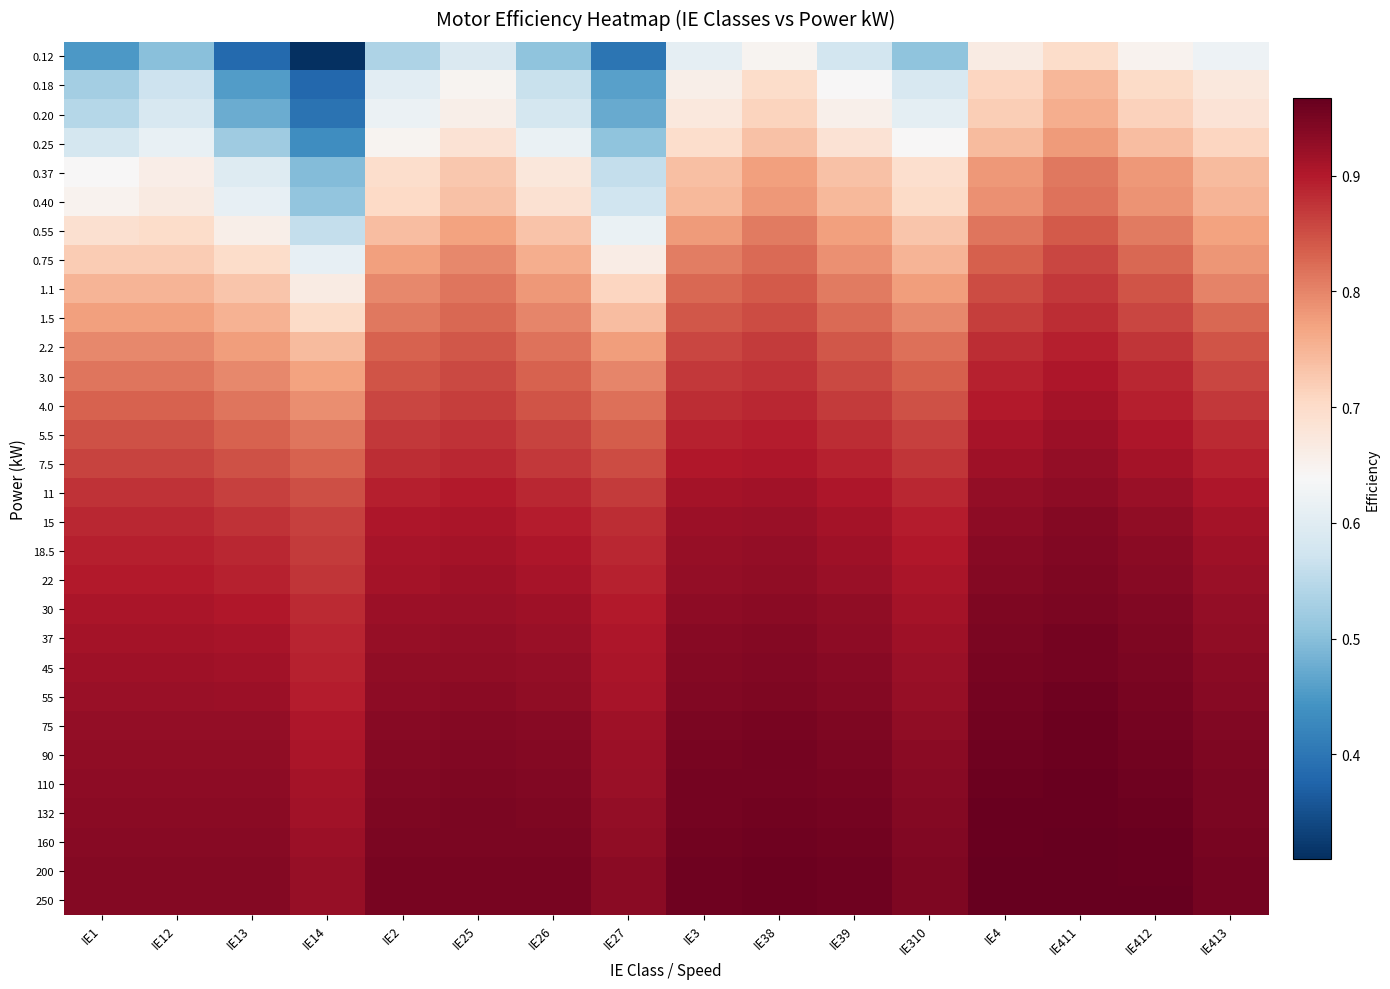

What is the spread (max minus min) of values at IE38?

0.3